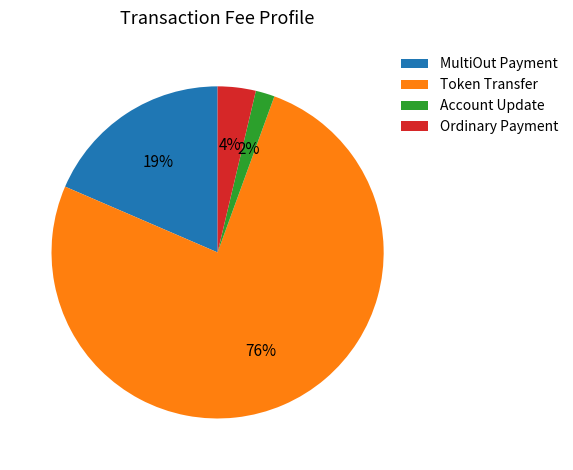

How many slices are in this pie chart?

4